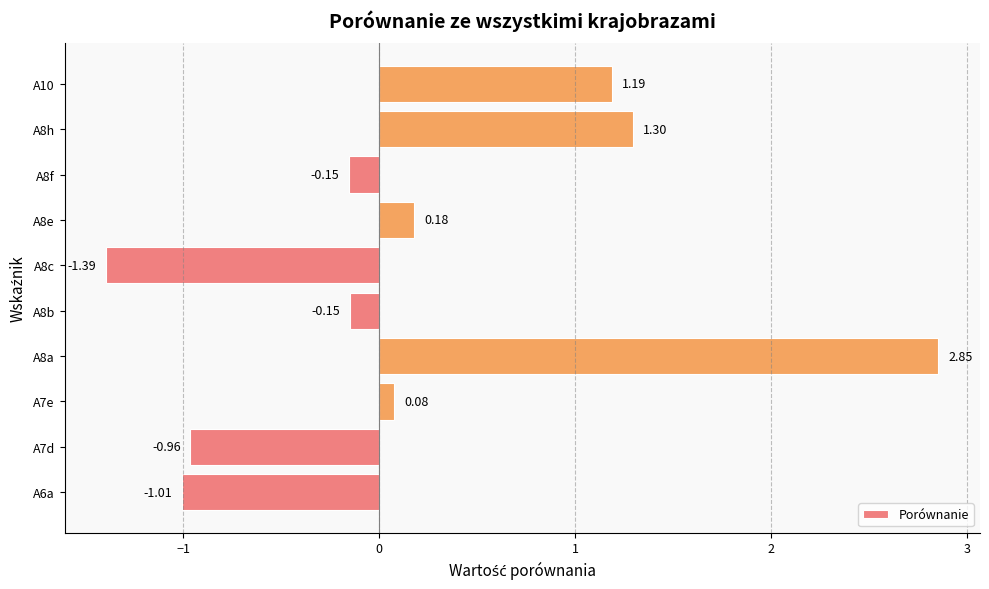

What is the change in value from A8a to A8f?

-3.0